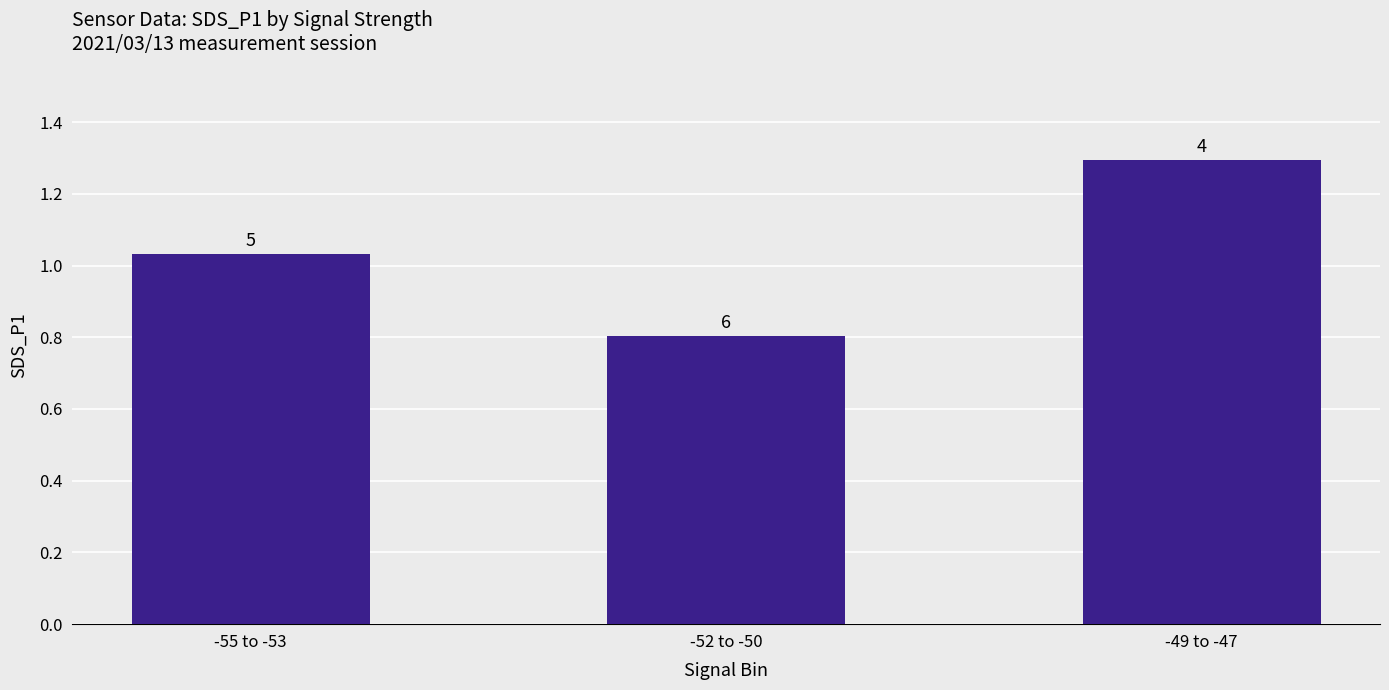

Are the bars horizontal?

No